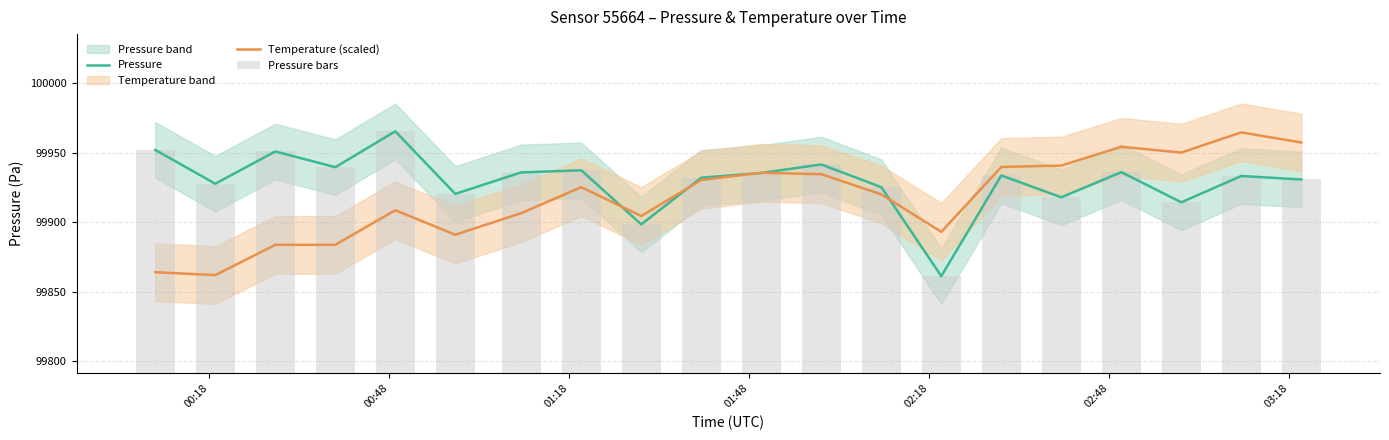

Is it true that Pressure bars equals 178966.8 at 02:48?

False